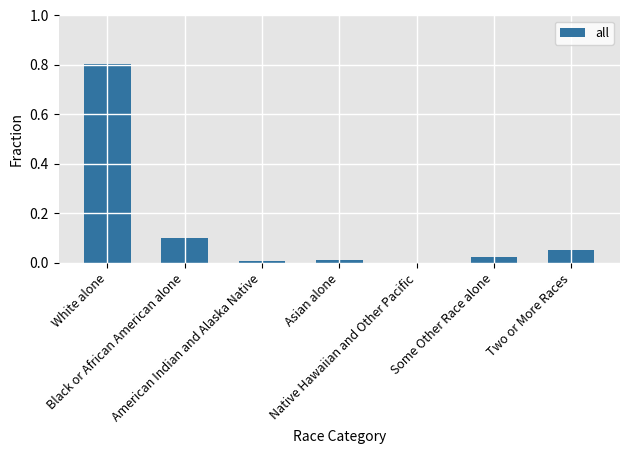

Reading left to right, extract all data points from this chart.

White alone=0.8	Black or African American alone=0.1	American Indian and Alaska Native=0.0	Asian alone=0.0	Native Hawaiian and Other Pacific=0.0	Some Other Race alone=0.0	Two or More Races=0.1